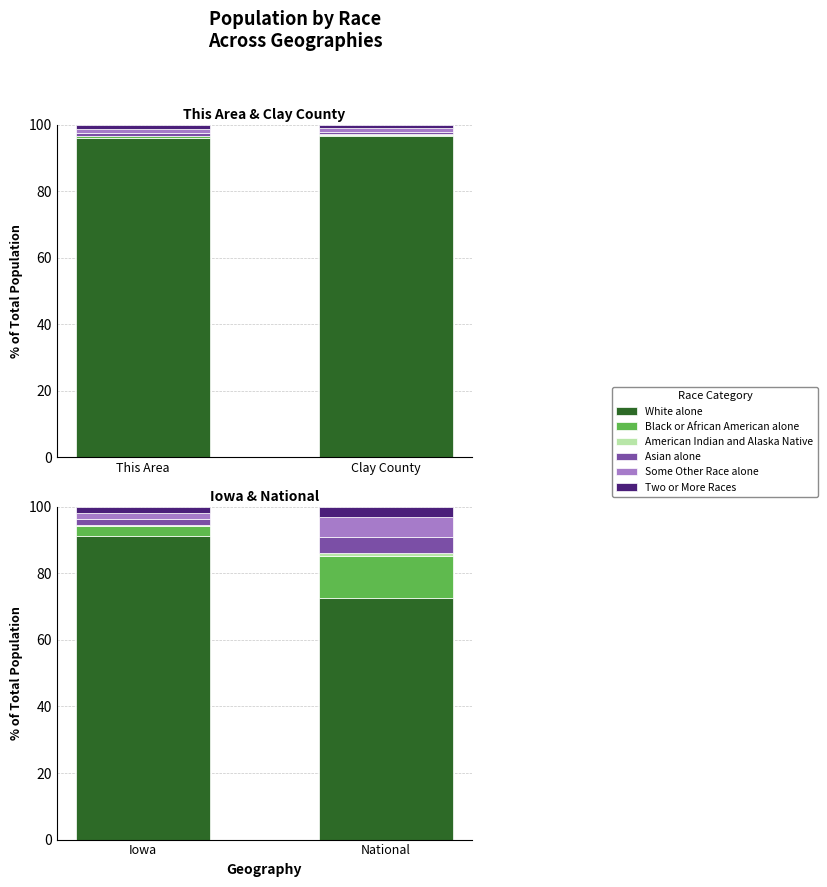

Count the number of categories in the chart.

2